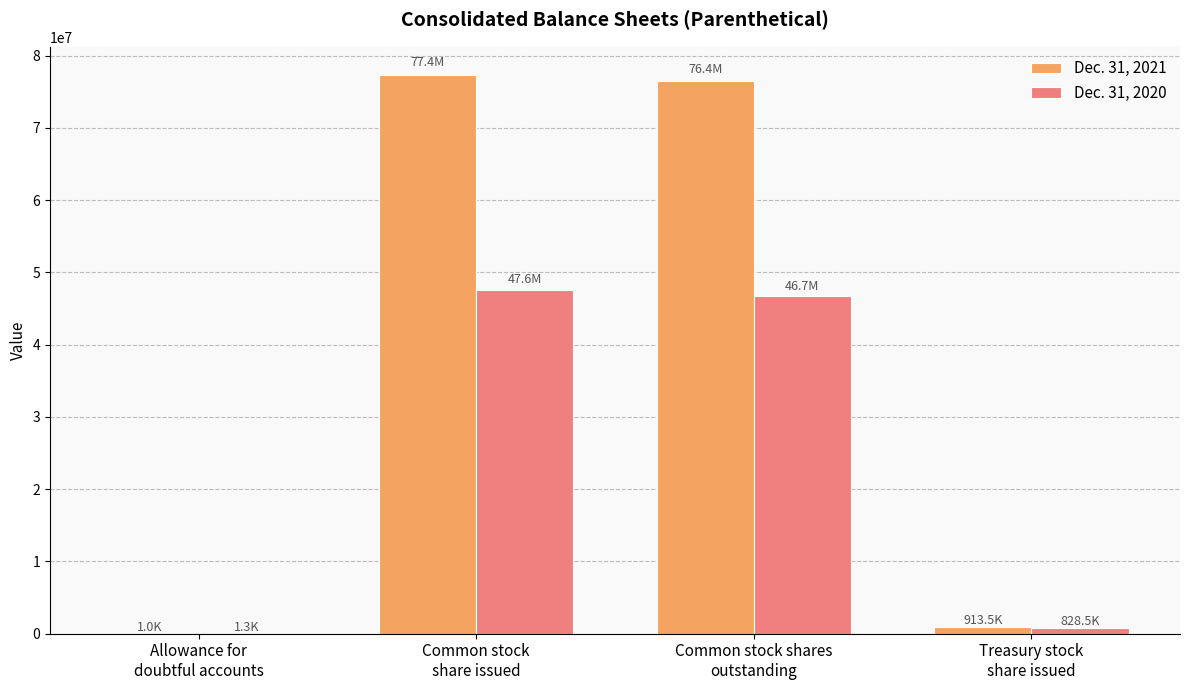

Which series has the largest total across all categories?

Dec. 31, 2021